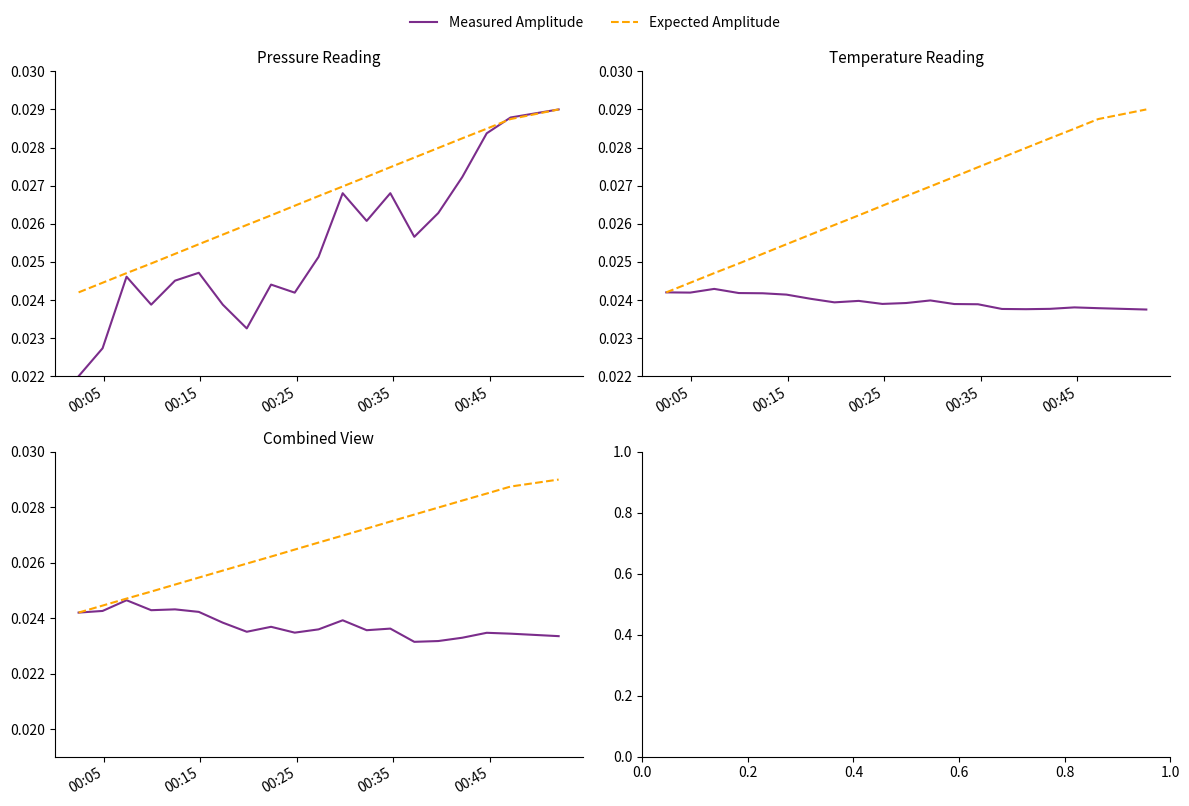

What is the sum of all Measured Amplitude values?

0.5